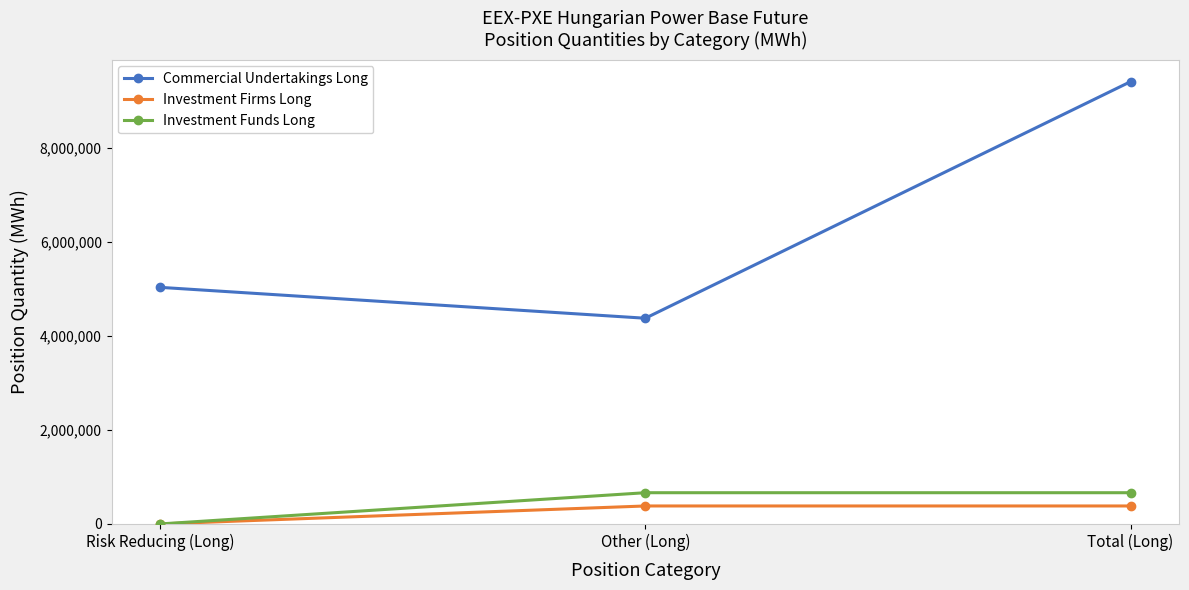

The Commercial Undertakings Long series shows 4371930 at Other (Long). True or false?

True